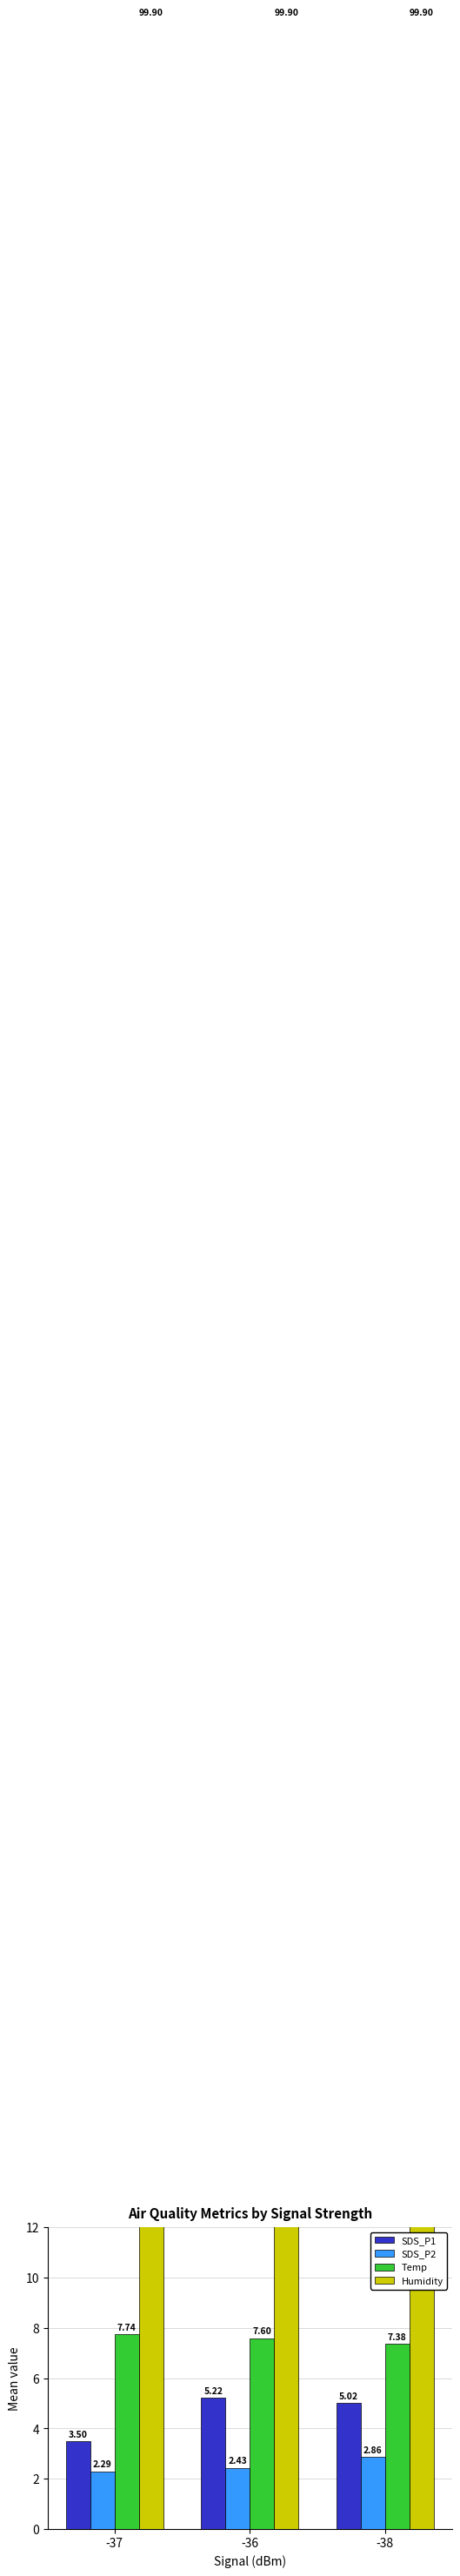

What is the label of the 3rd bar from the right?

-37